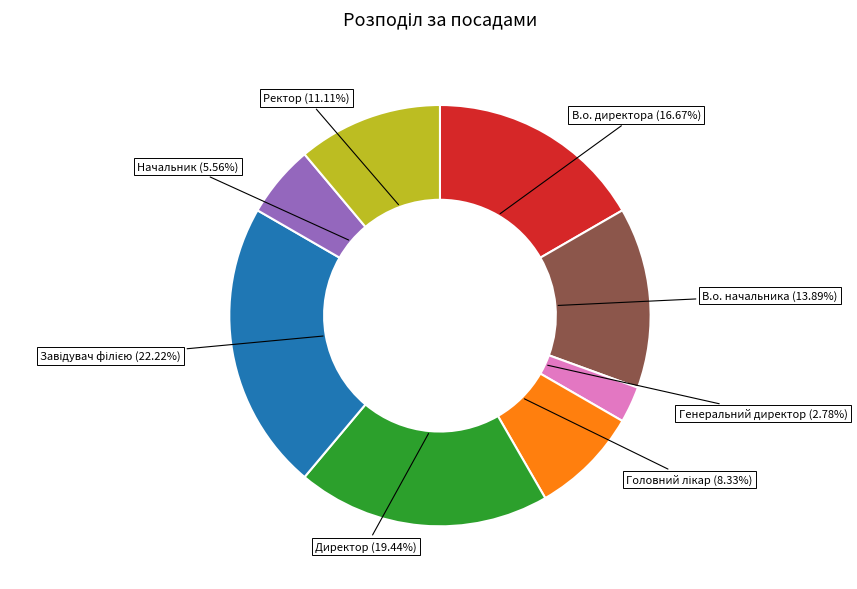

To the nearest percent, what is the difference between the largest and smallest slice percentages?

19%